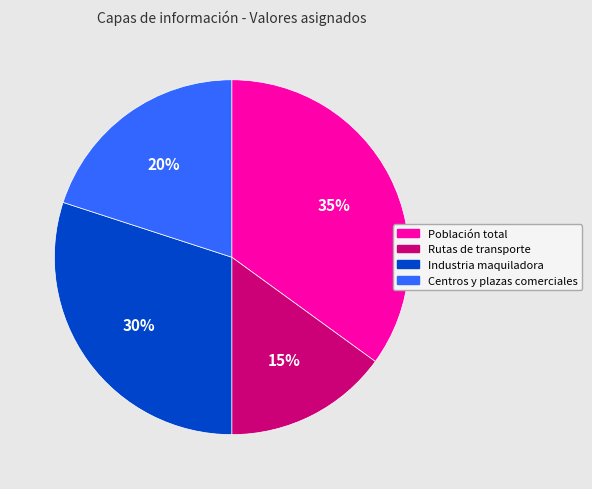

What is the smallest slice in the pie chart?

Rutas de transporte